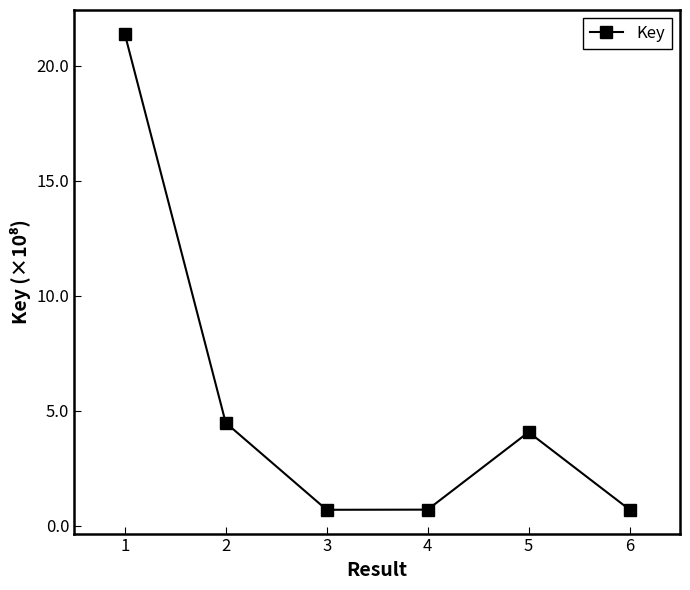

Is it true that the value at 2 is 4.5?

True